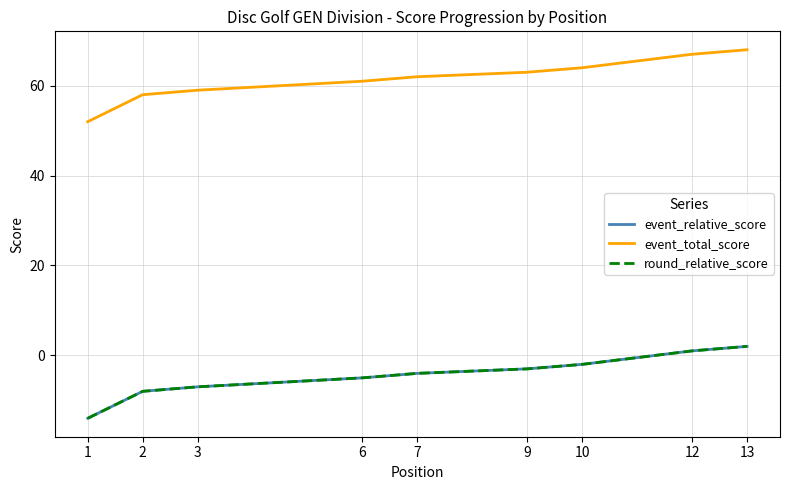

Is it true that event_total_score equals 100 at 10?

False